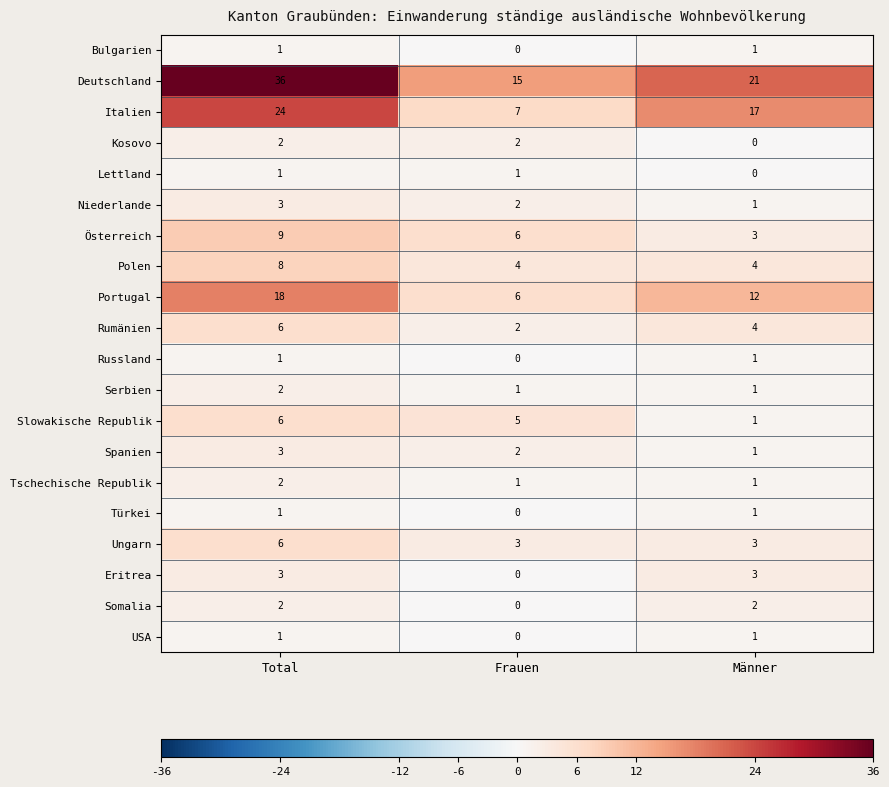

What is the difference between the maximum and minimum values in the Slowakische Republik series?

5